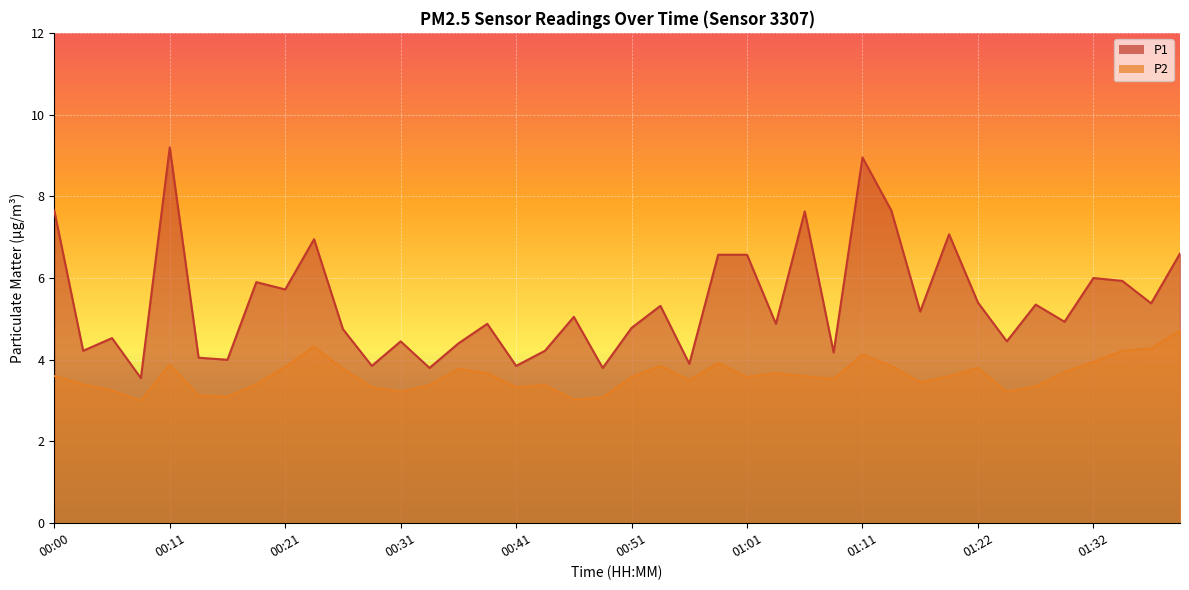

Which has a higher value, 00:53 or 01:06?

01:06